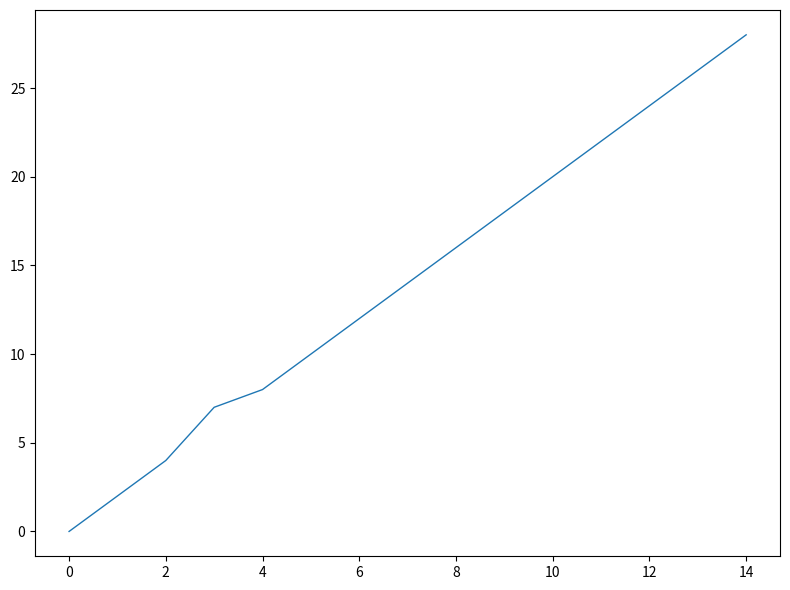

What is the difference between the maximum and minimum values?

28